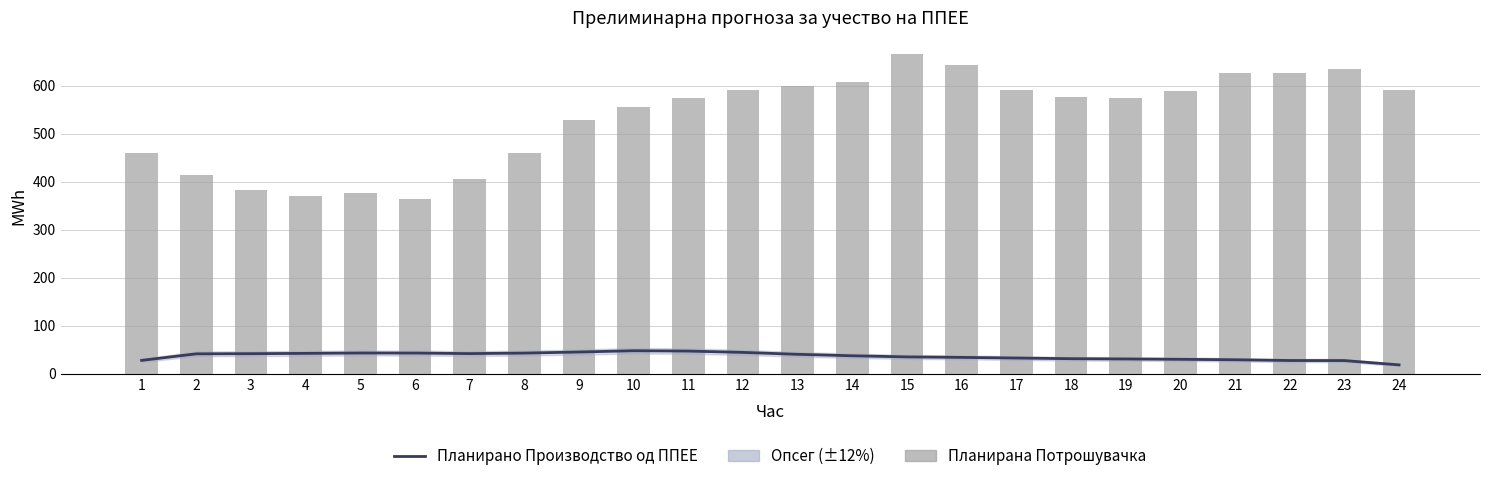

What is the difference between the Планирано Производство од ППЕЕ values at 12 and 3?

2.6